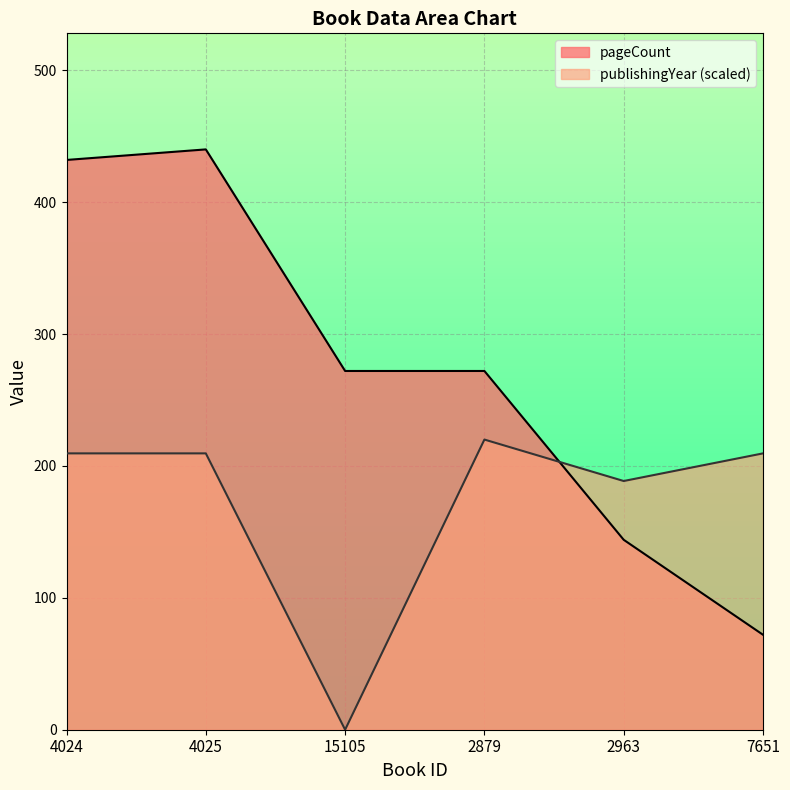

What is the label of the 1st point from the left?

4024